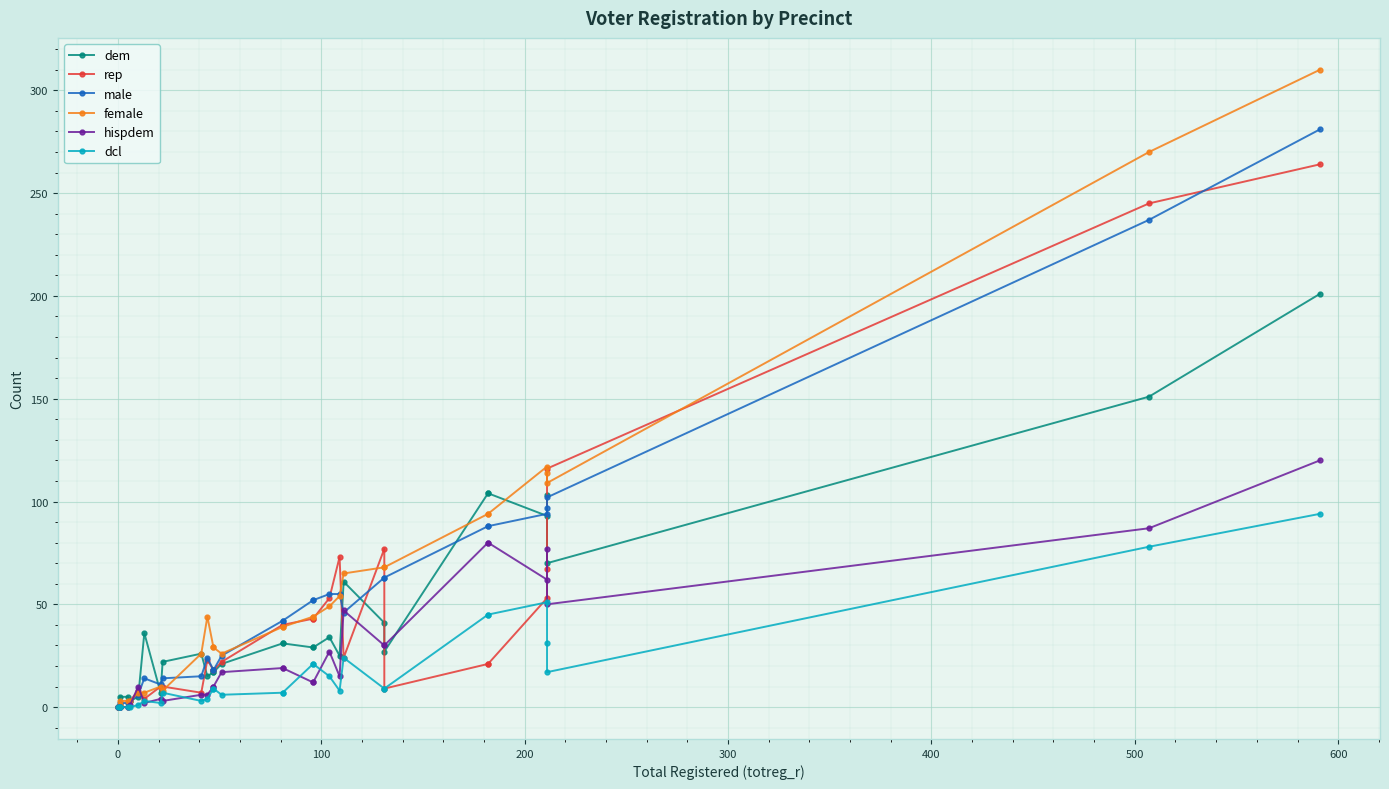

What is the difference between the maximum and minimum values in the rep series?

264